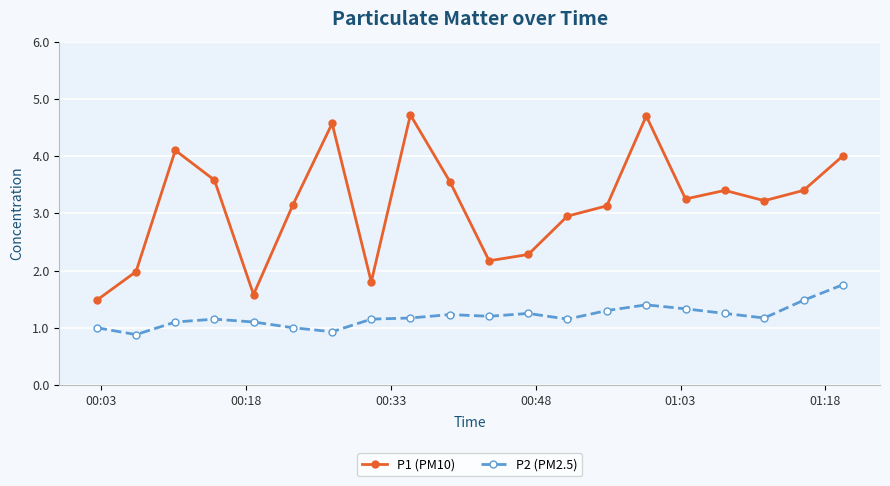

What is the value of the P1 (PM10) point at the 17th from the left?

3.4